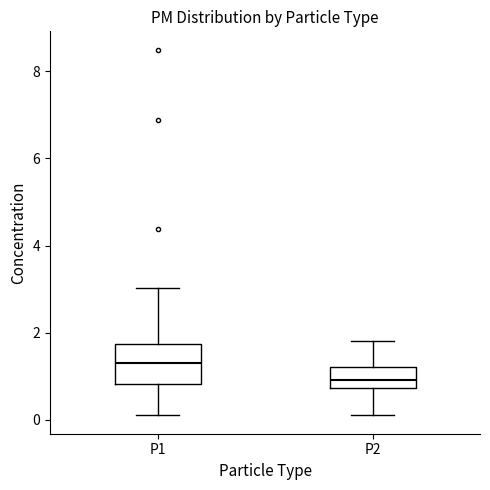

Reading left to right, transcribe this box plot: for each box, give where its median line is, the range the box spans, and where its two whiskers end, as read against the y-axis. The values are not printed on the chart, so give them approximately, as read against the axis.

P1: median 1.4, box 0.8 to 1.8, whiskers 0.2 to 3.0
P2: median 1.0, box 0.8 to 1.2, whiskers 0.2 to 1.8